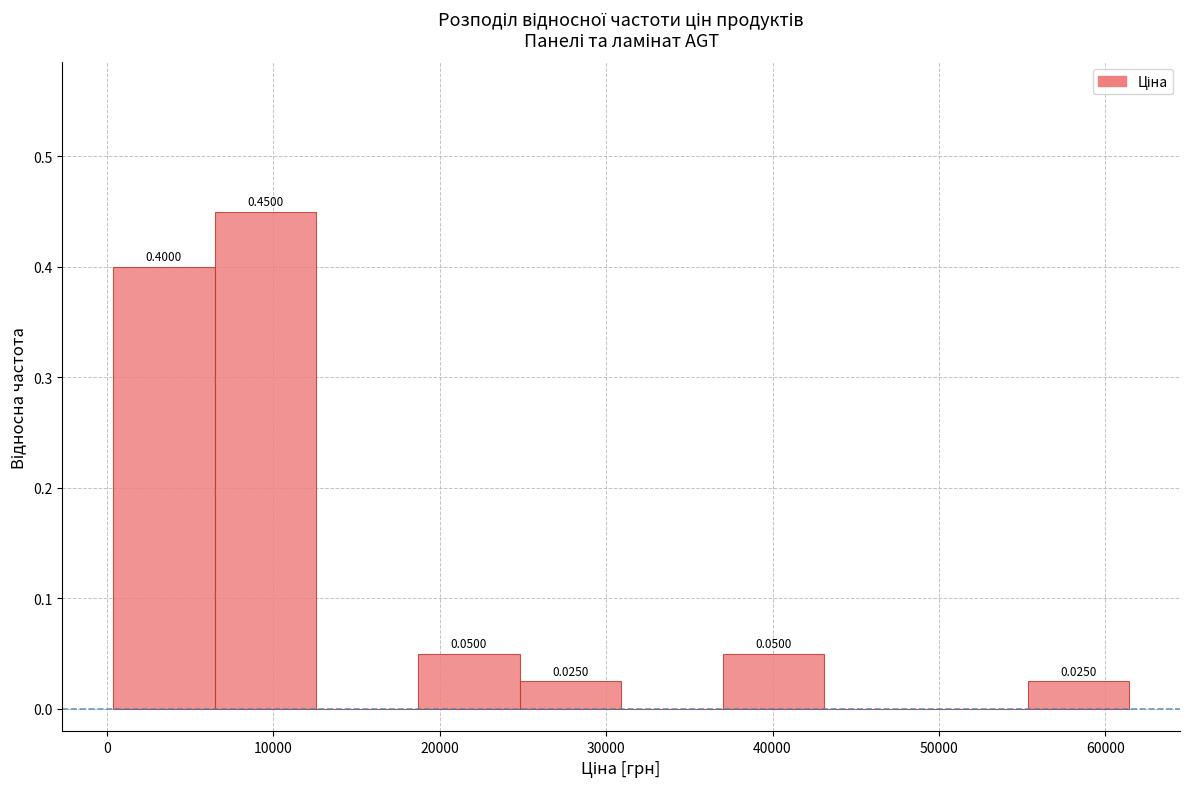

Over which range of the x-axis is the bar tallest?

6000 to 13000